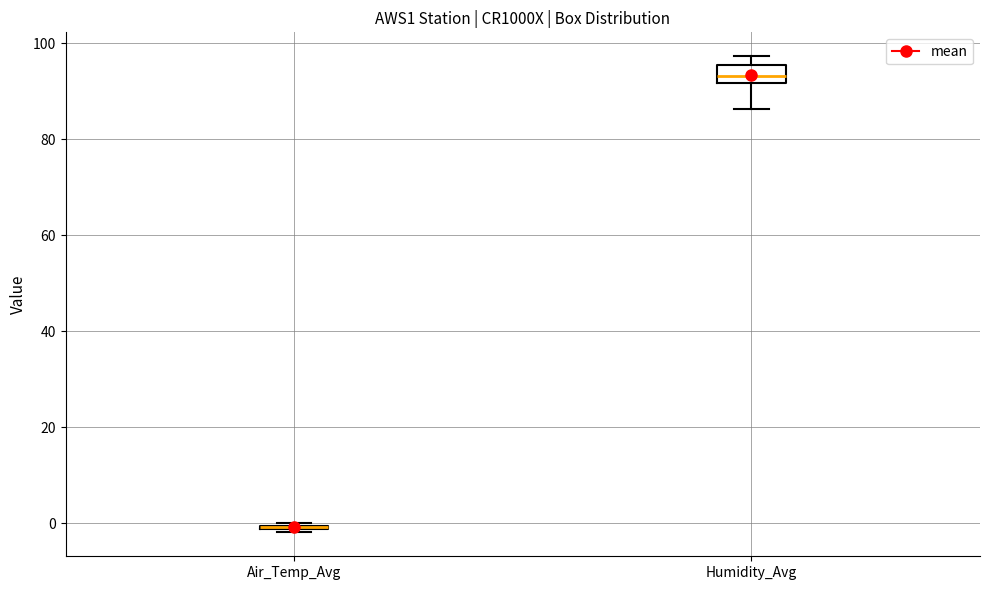

Reading left to right, read every box against the y-axis: the position of its median line, the range the box covers, and the ends of its whiskers. The values are not printed on the chart, so give them approximately, as read against the axis.

Air_Temp_Avg: box collapsed to a line at 0, whiskers -2 to 0
Humidity_Avg: median 94, box 92 to 96, whiskers 86 to 98